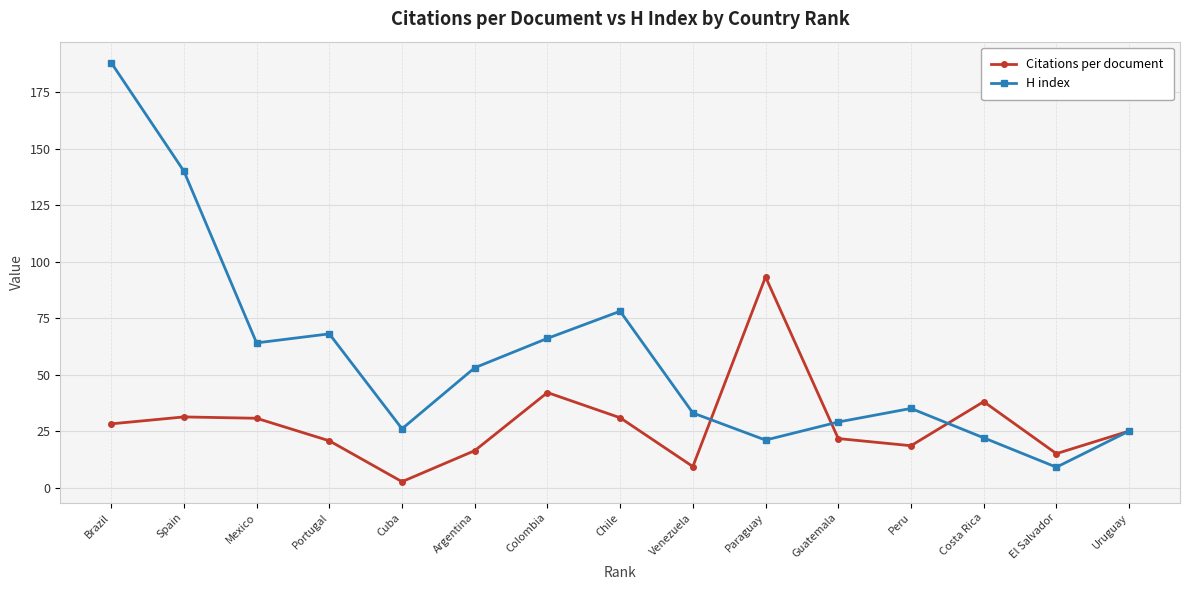

What position from the right is Guatemala?

5